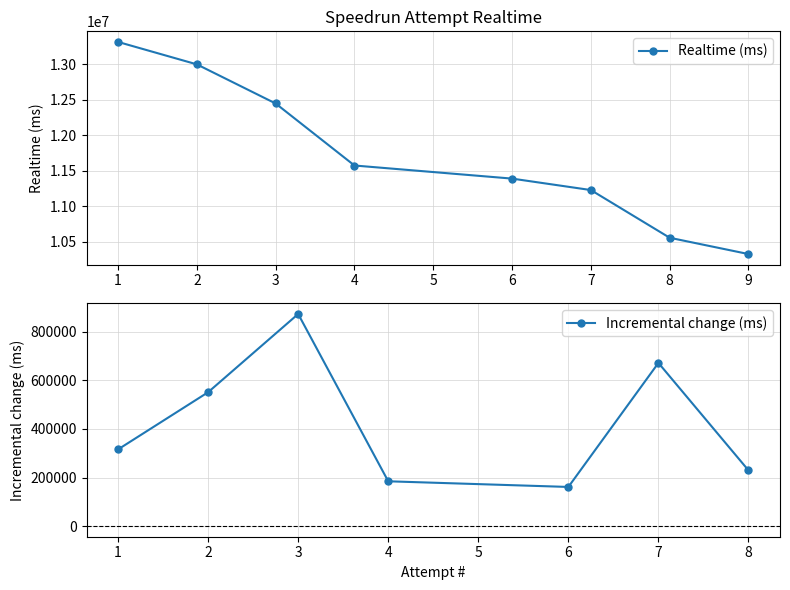

Which category has the lowest value across all series?

9